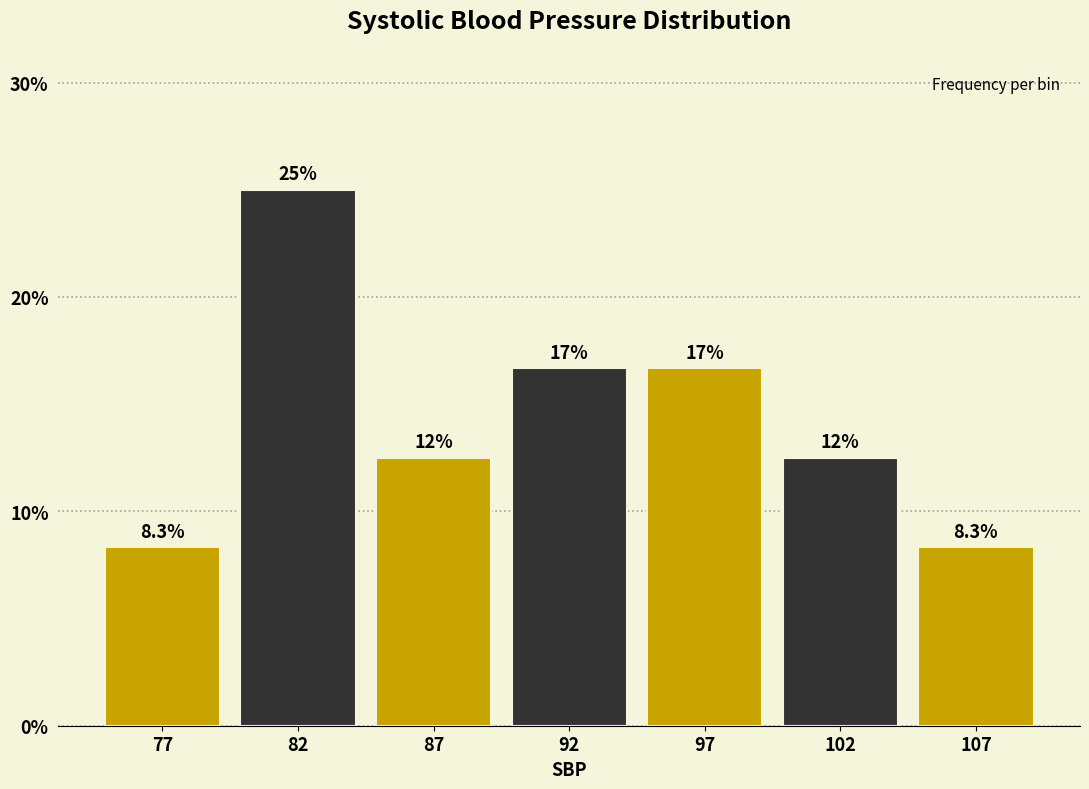

Does the chart contain any negative values?

No